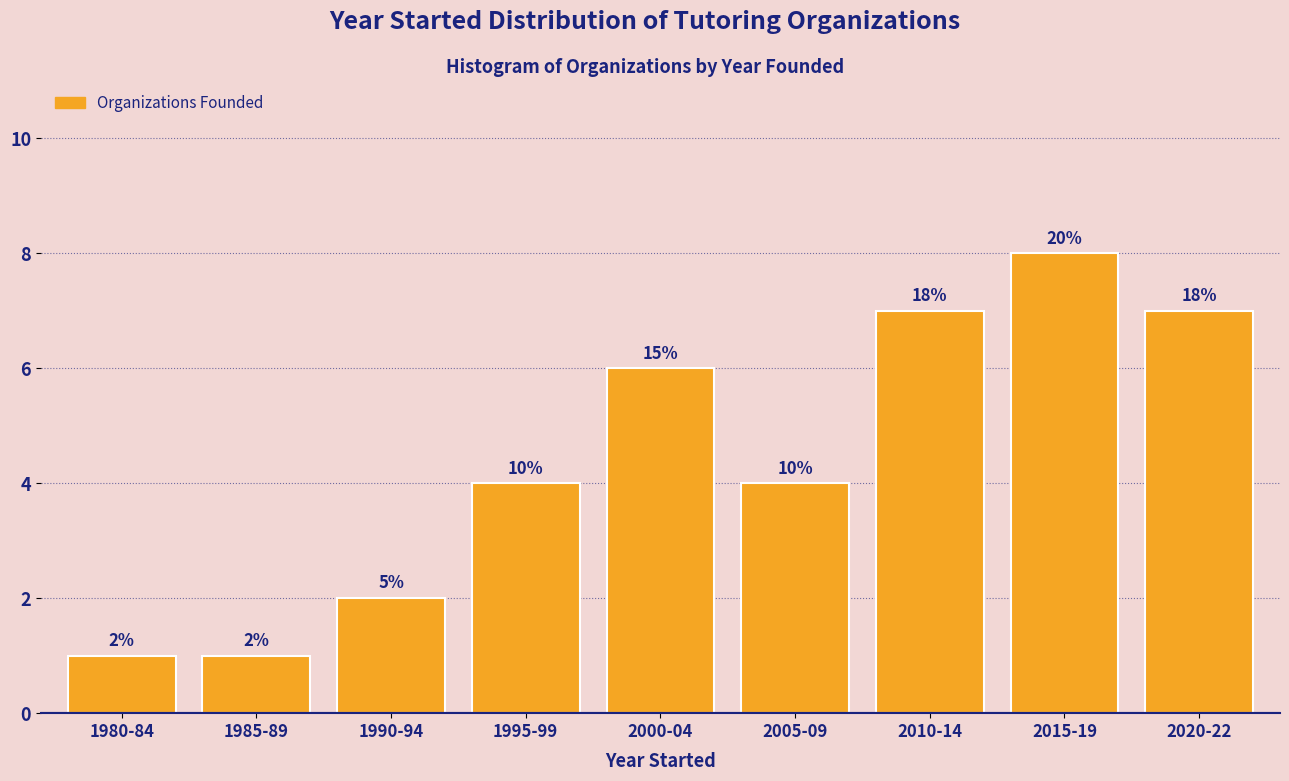

Does the chart contain any negative values?

No